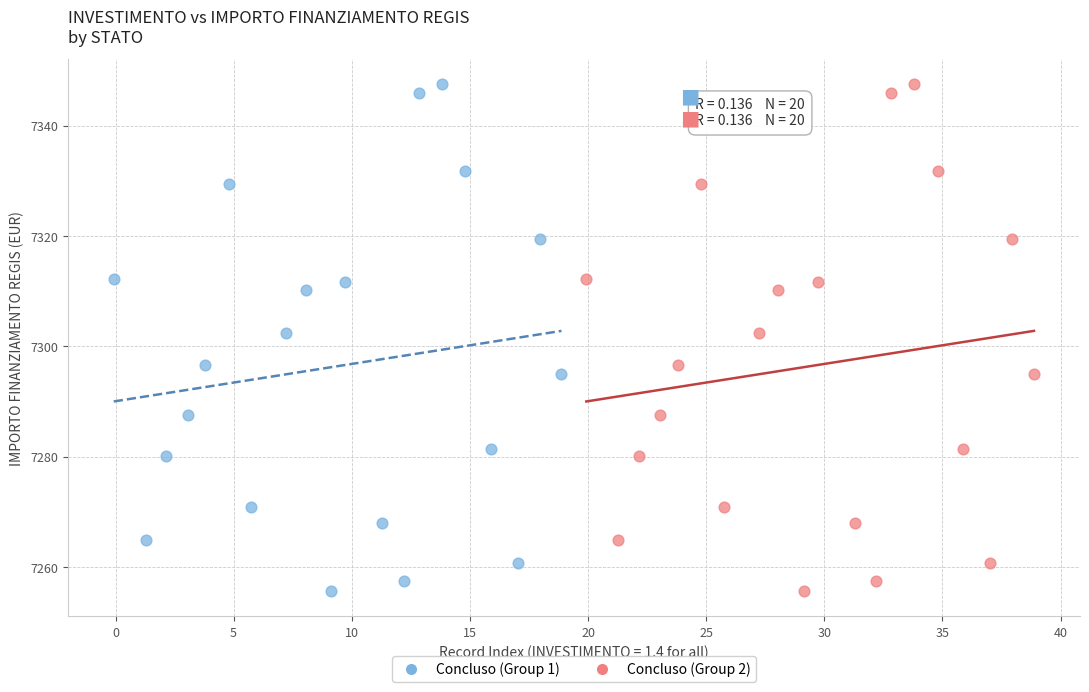

What are all the series names shown in the legend?

Concluso (Group 1), Concluso (Group 2)